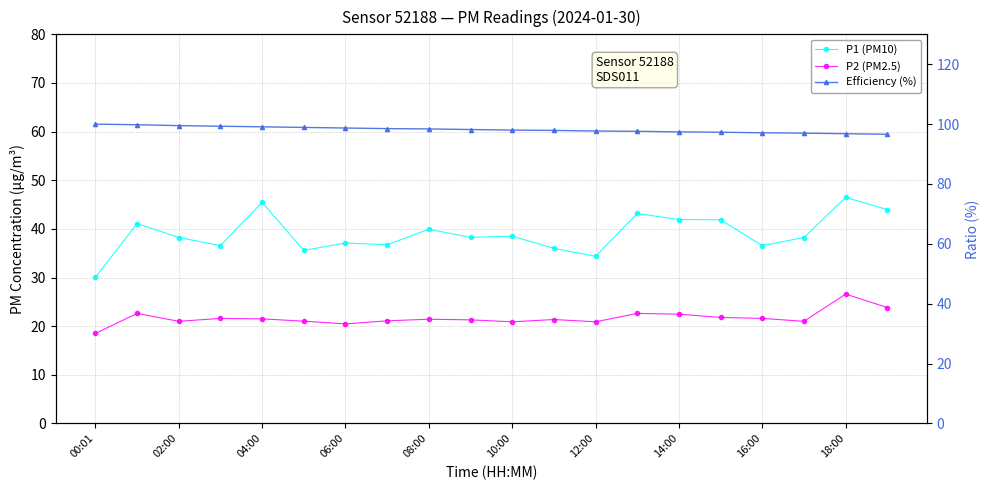

What is the total value across all series at 06:00?

157.5